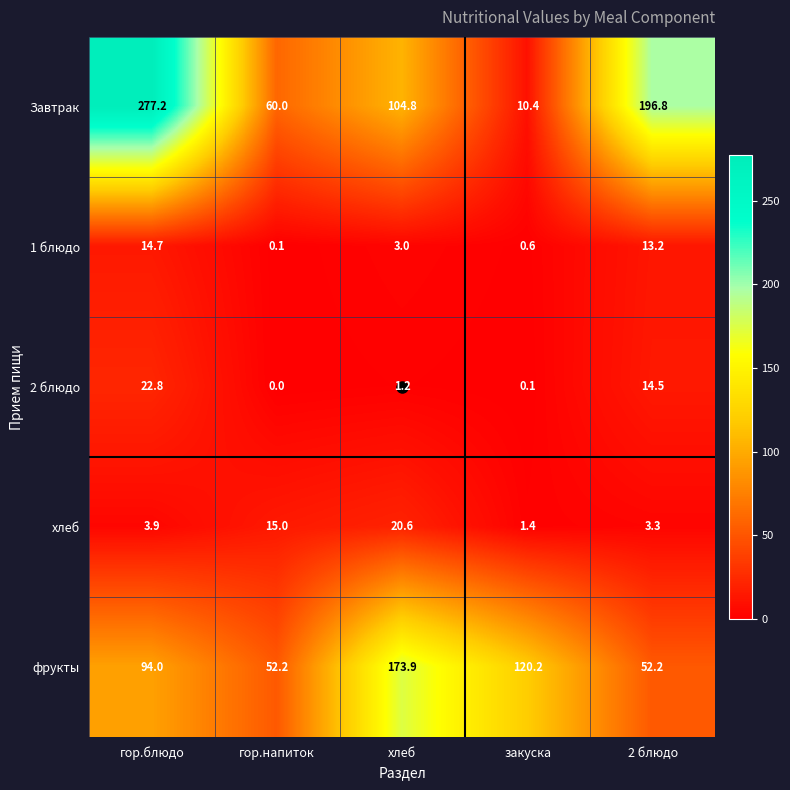

The value of Завтрак at гор.напиток is 20.9. True or false?

False